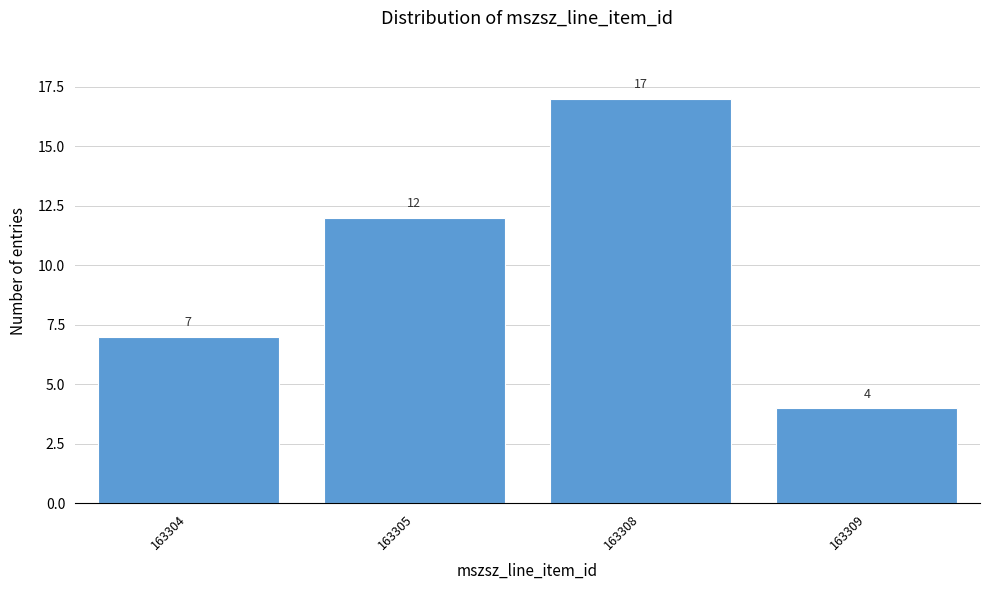

Reading right to left, extract all data points from this chart.

163309=4	163308=17	163305=12	163304=7